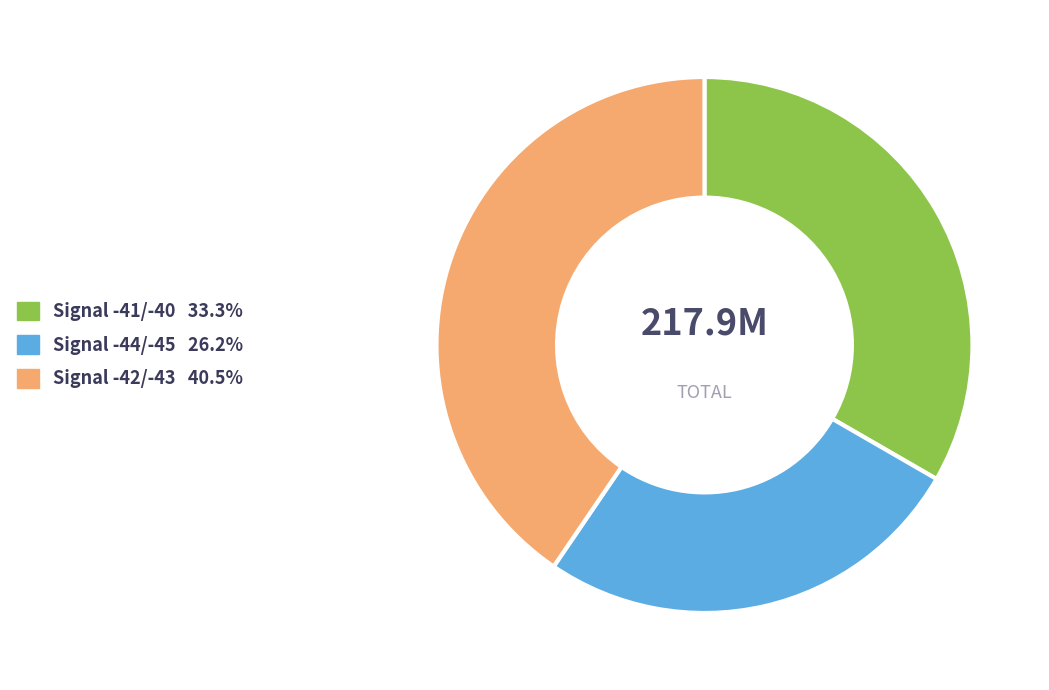

Is there a majority slice in this chart?

No